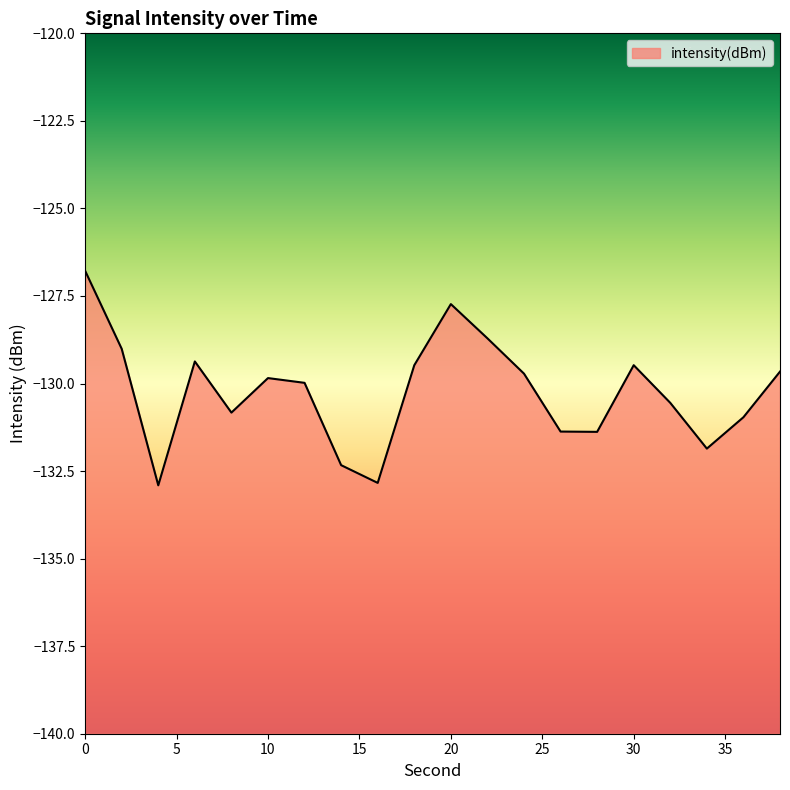

The value at 14 is -28.3. True or false?

False